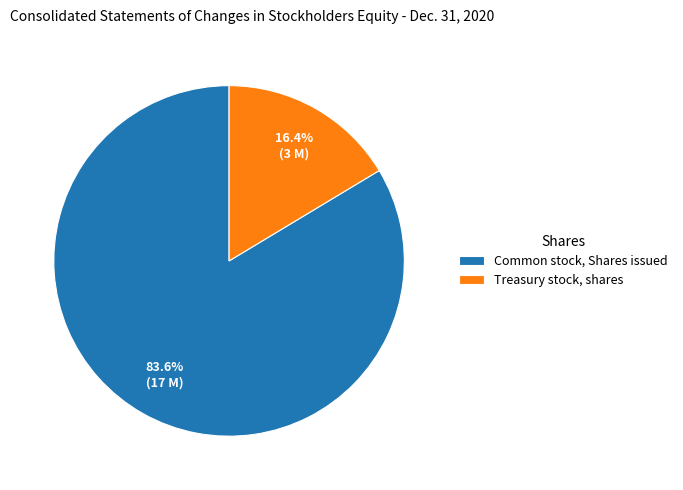

Is the sum of Treasury stock, shares and Common stock, Shares issued greater than half?

Yes